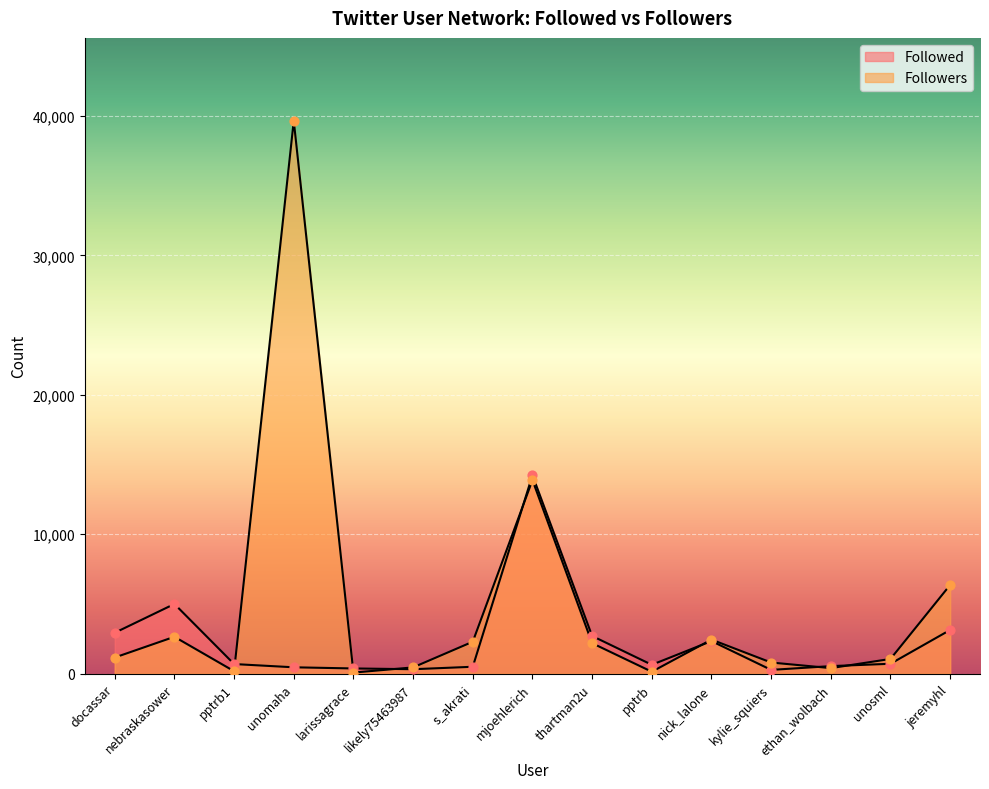

Which series reaches the maximum Y coordinate?

Followers